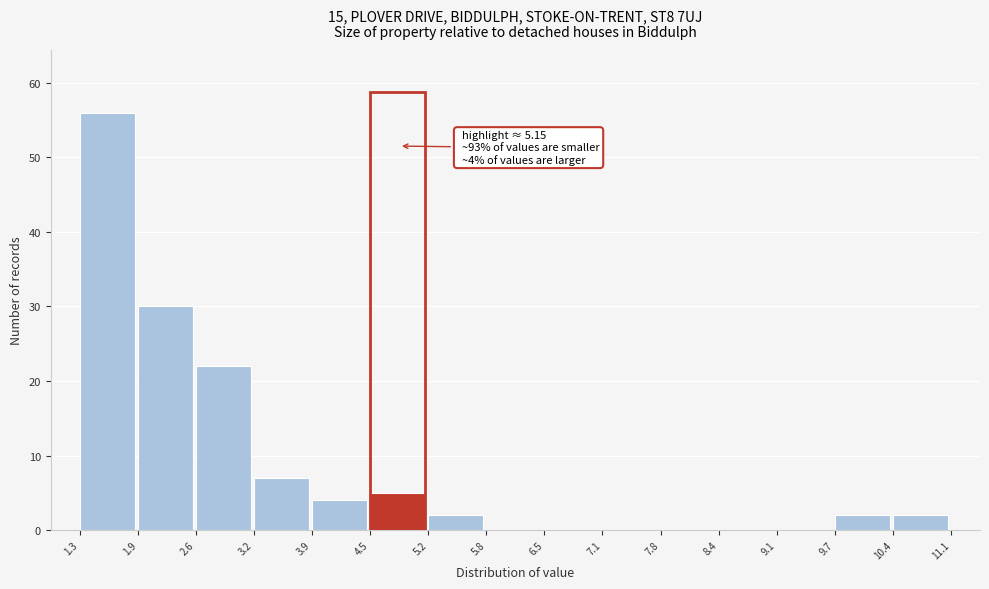

Over which range of the x-axis is the bar tallest?

1.3 to 1.9